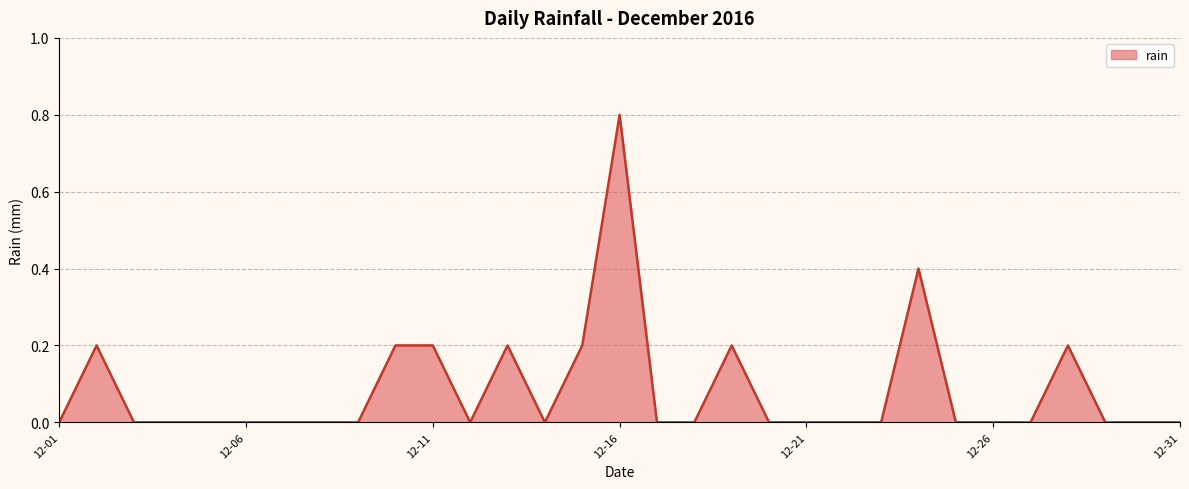

What is the greatest value displayed?

0.8